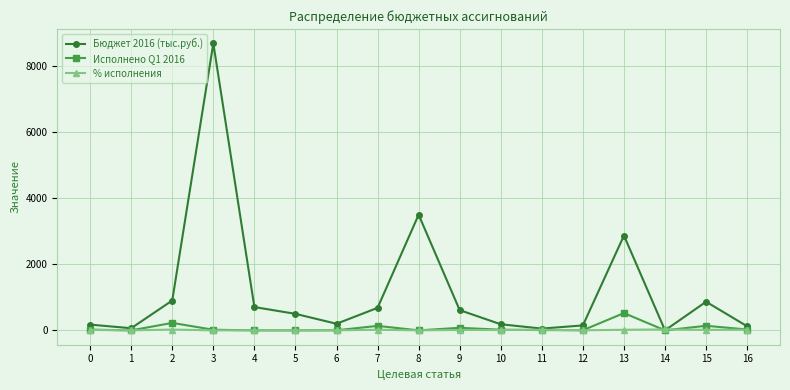

How many data points does each series have?

17